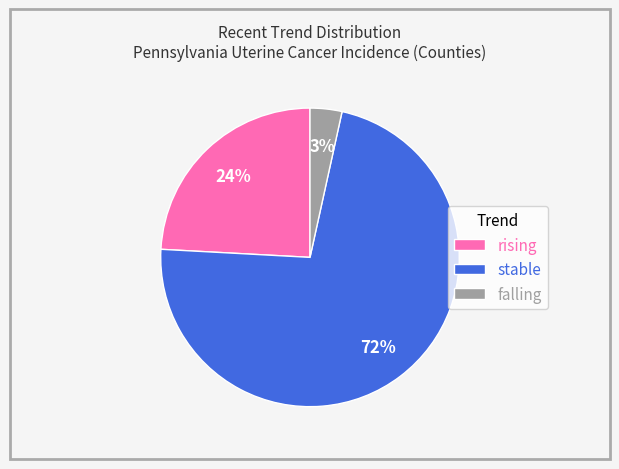

Is rising the majority of the pie?

No